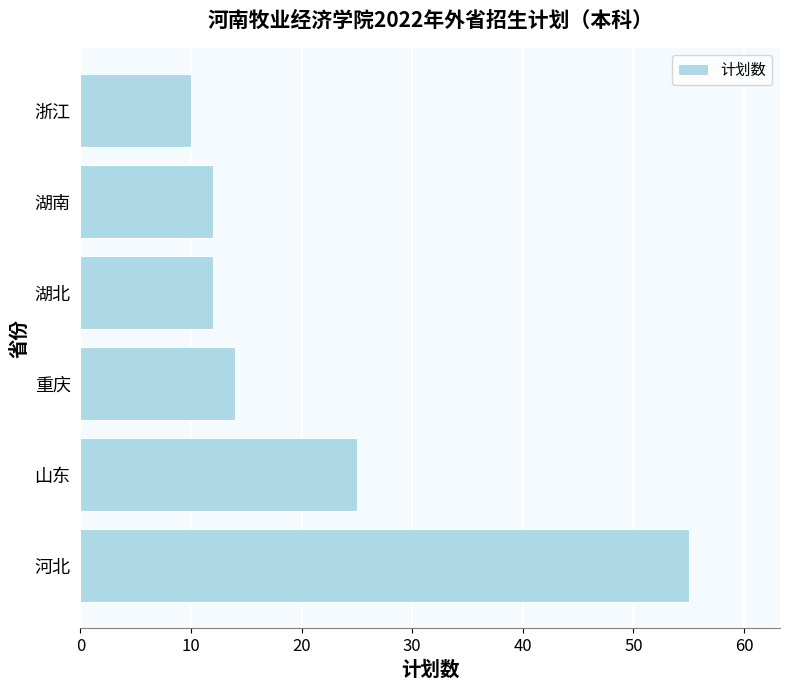

What is the ratio of the value at 河北 to the value at 重庆?

3.9